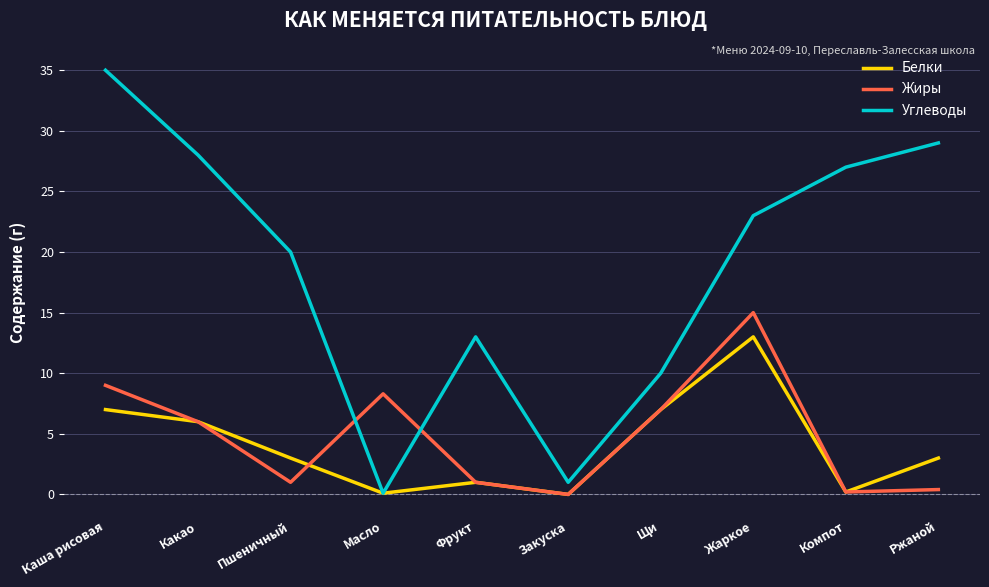

Read the Белки value at Жаркое.

13.0